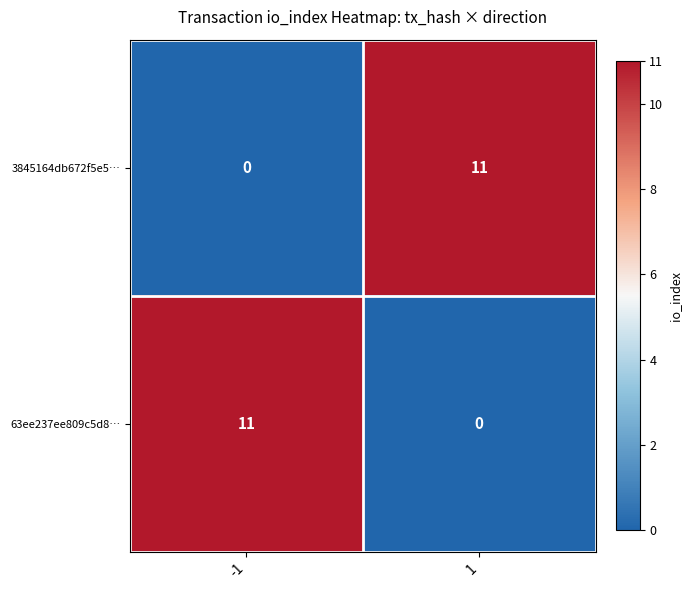

How many series are shown in this chart?

2